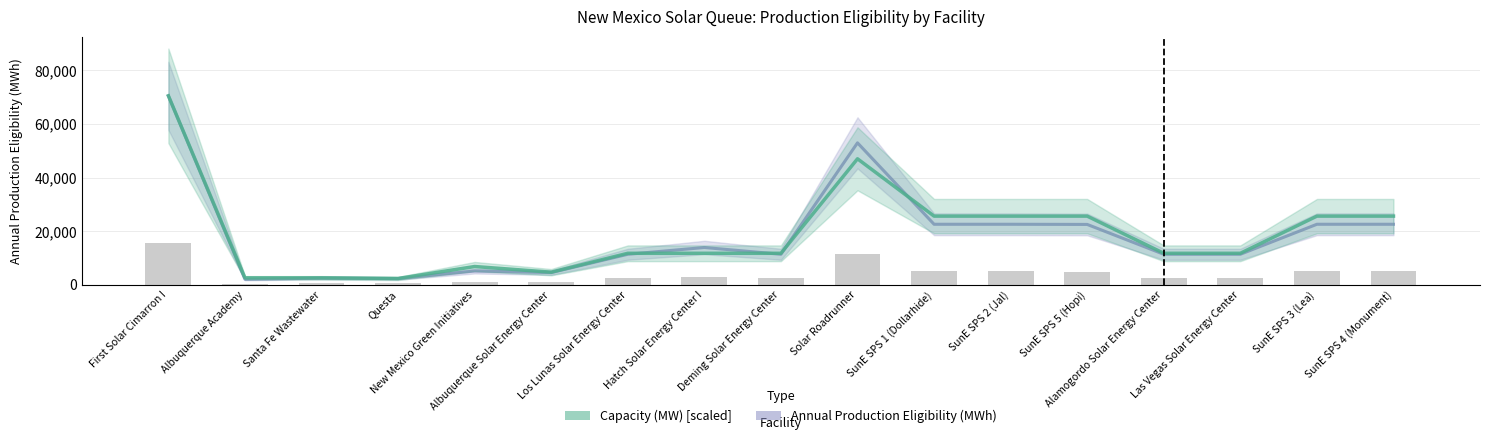

At Los Lunas Solar Energy Center, list the series in order from largest to smallest.

Capacity (MW), Annual Production Eligibility (MWh)